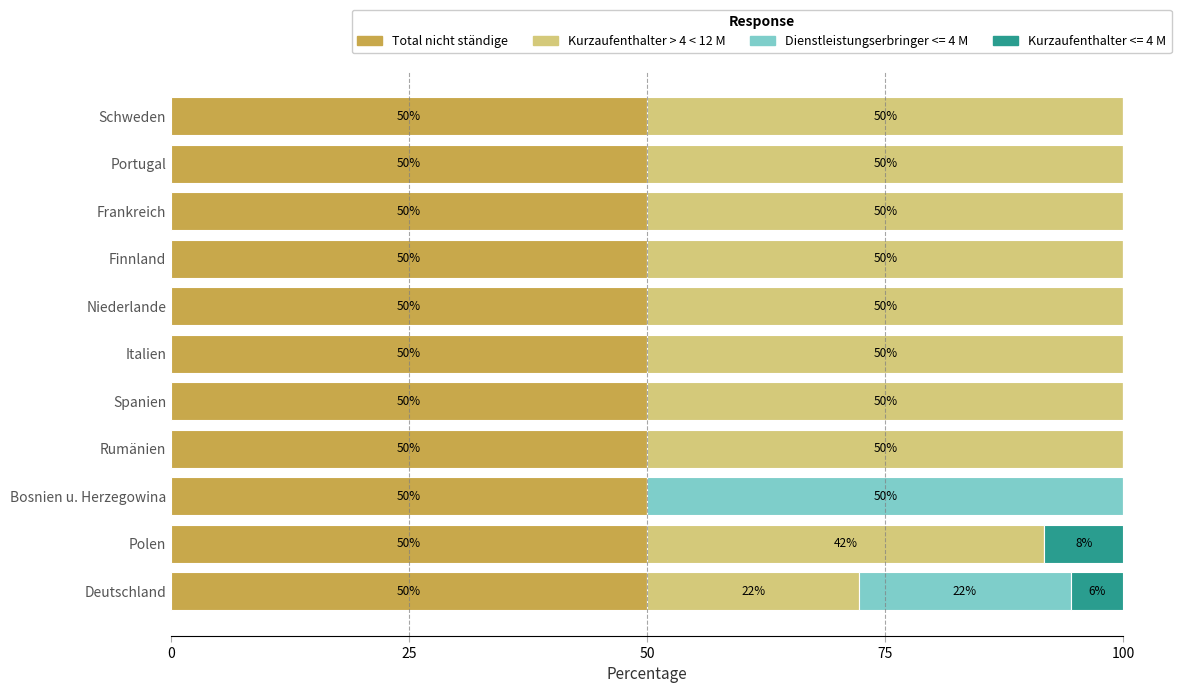

Read the Total nicht ständige value at Bosnien u. Herzegowina.

50.0